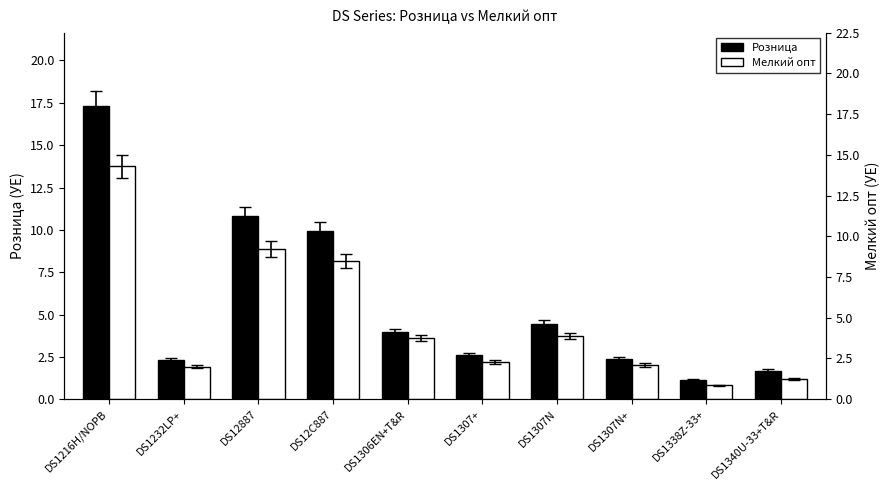

Reading left to right, what are all the values shown in this chart?

Розница: 17.3	2.3	10.8	9.9	3.9	2.6	4.5	2.4	1.2	1.7
Мелкий опт: 13.8	1.9	8.9	8.2	3.6	2.2	3.8	2.0	0.8	1.2